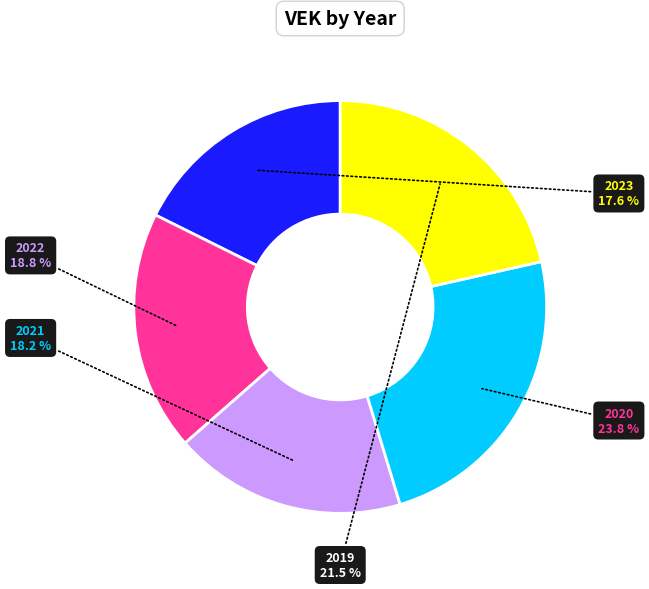

What is the total percentage of 2019 and 2021?

39.7%